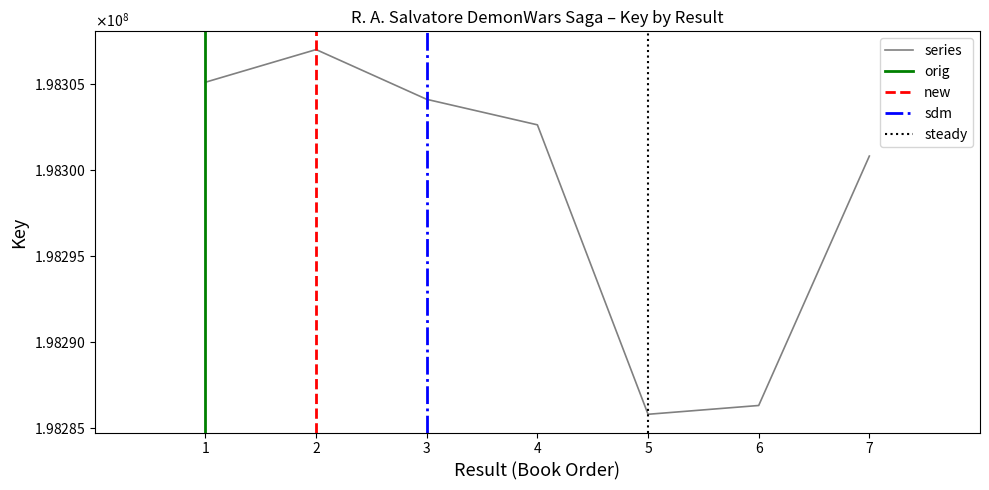

Where does the data first go above 198302605?

1